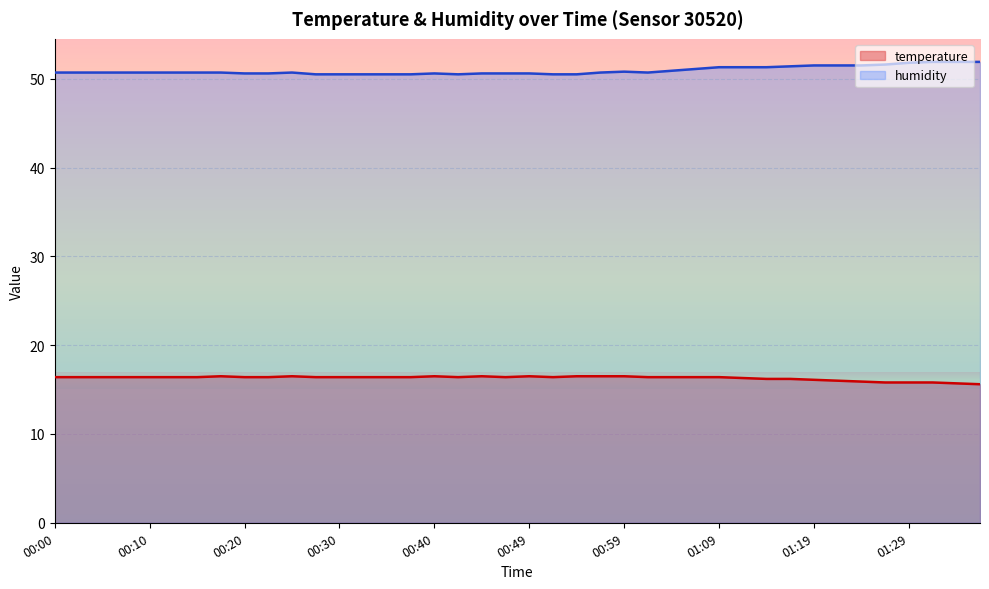

What is the sum of all temperature values?

651.8